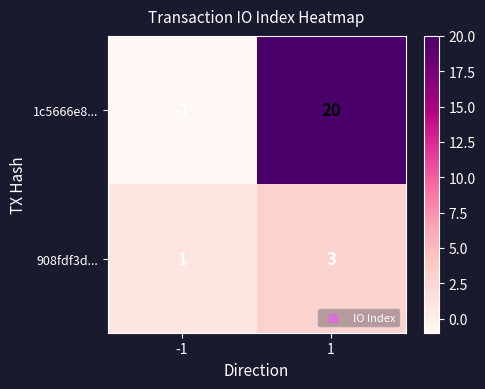

At which category is the sum across all series the highest?

1